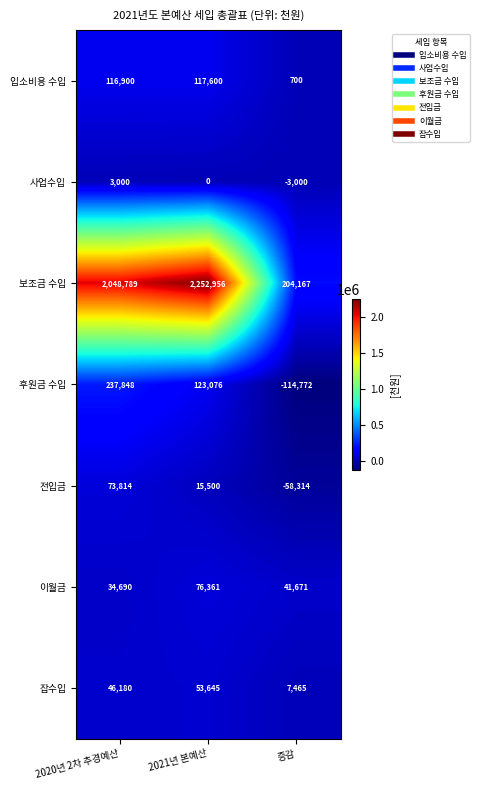

Is it true that 잡수입 equals 7465 at 증감?

True